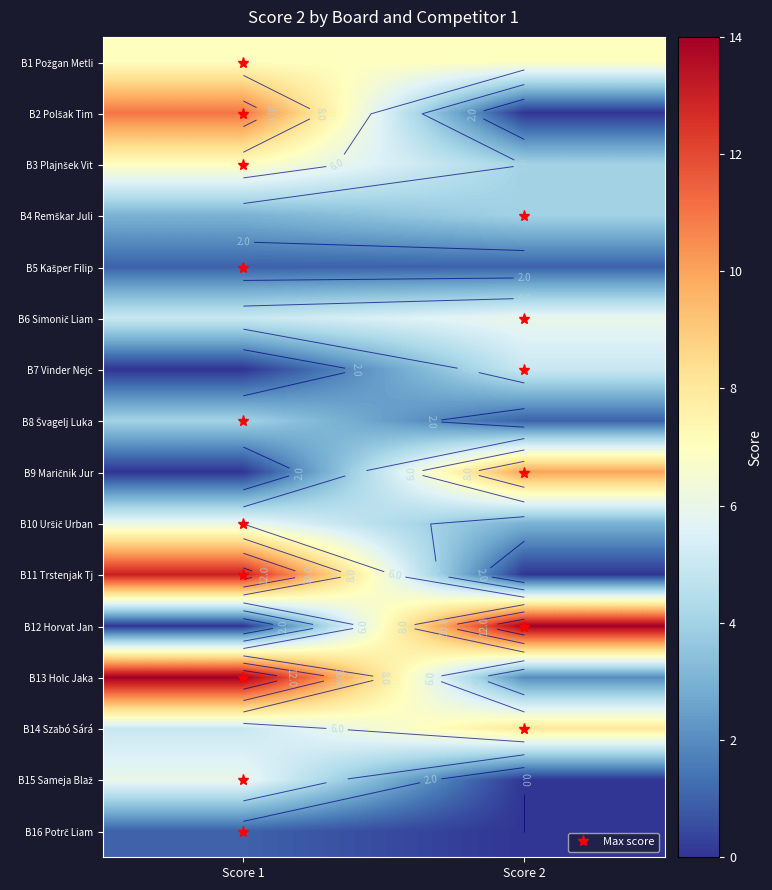

Where is B16 Potrč Liam nearest to the value 0?

Score 2